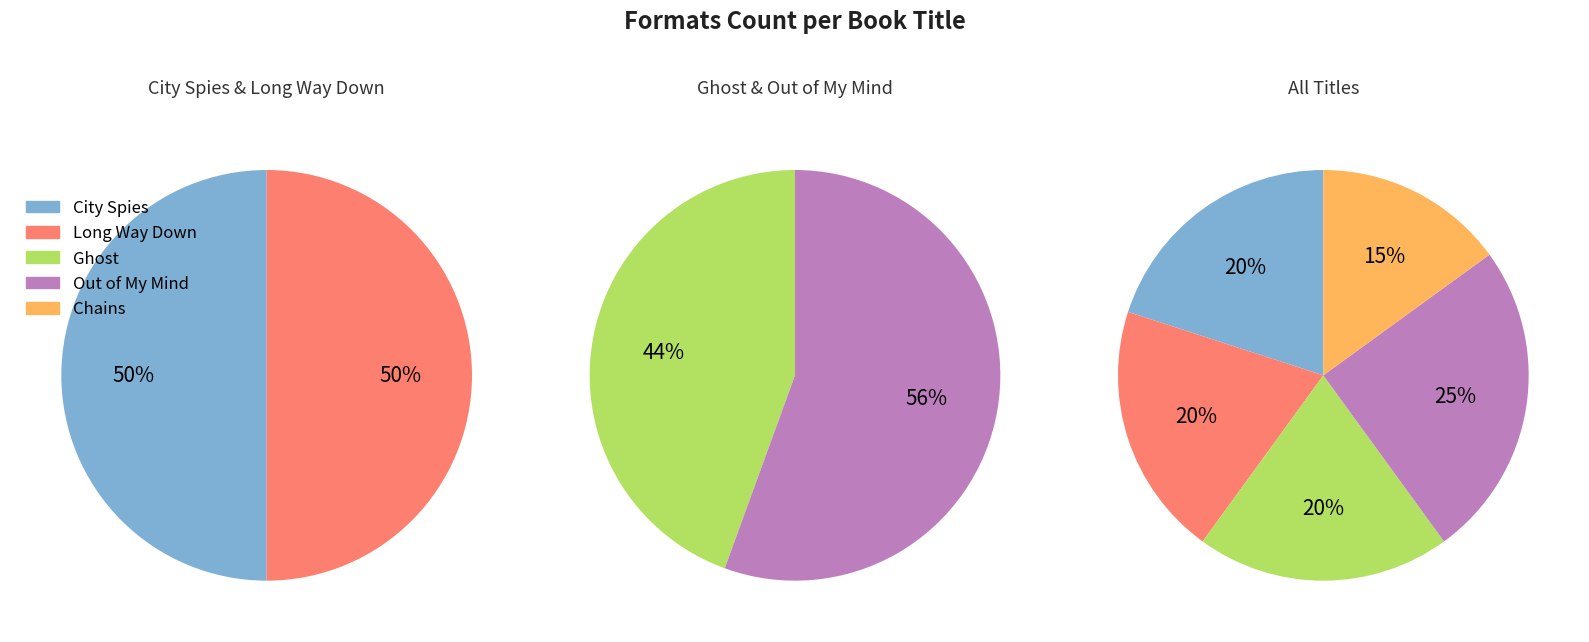

To the nearest percent, what portion does Ghost represent?

20%